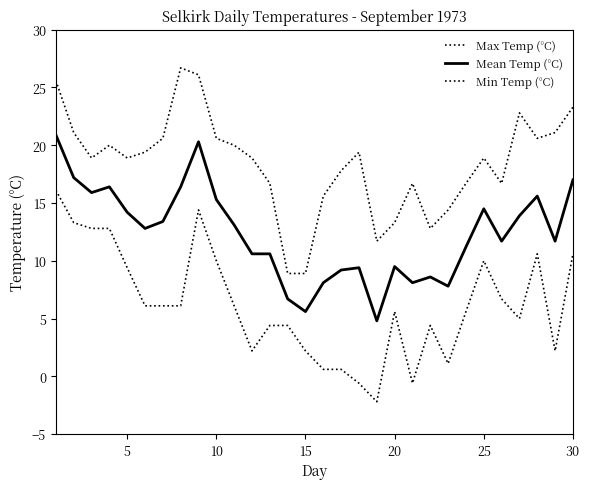

How many lines are shown in the chart?

3